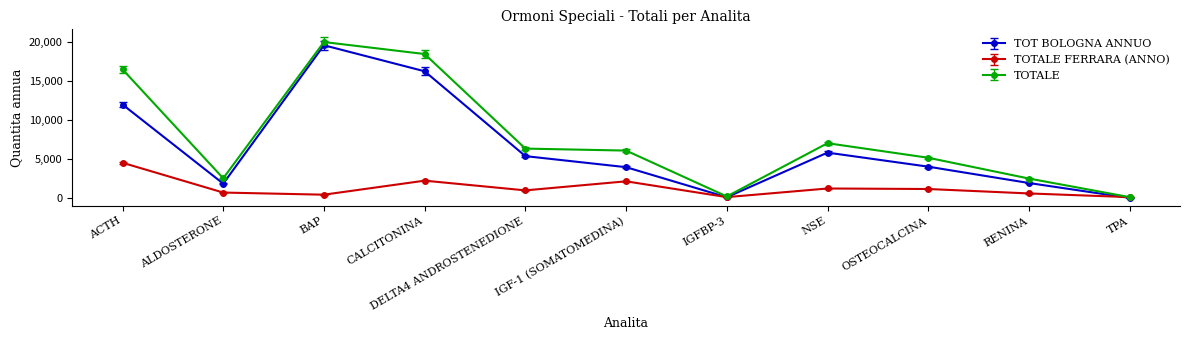

Between IGF-1 (SOMATOMEDINA) and OSTEOCALCINA, which series saw the biggest shift?

TOTALE FERRARA (ANNO)